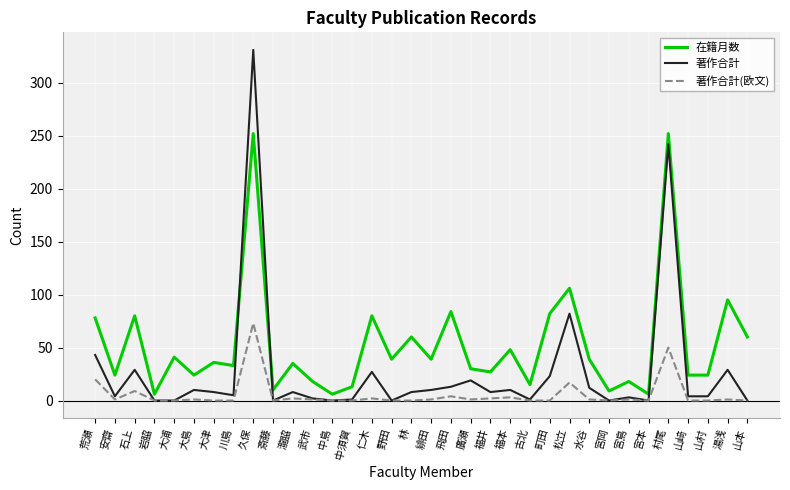

List the series in order of their peak value, lowest first.

著作合計(欧文), 在籍月数, 著作合計